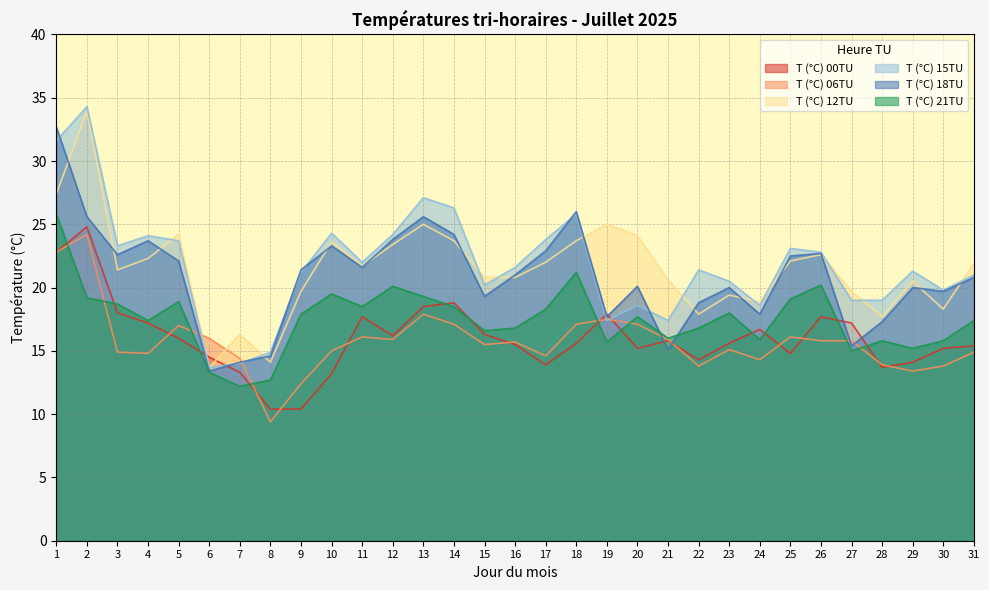

List the labels in order of T (°C) 06TU value, largest first.

2, 1, 13, 19, 14, 18, 20, 5, 11, 25, 6, 12, 21, 26, 27, 16, 15, 23, 10, 3, 31, 4, 17, 7, 24, 28, 22, 30, 29, 9, 8